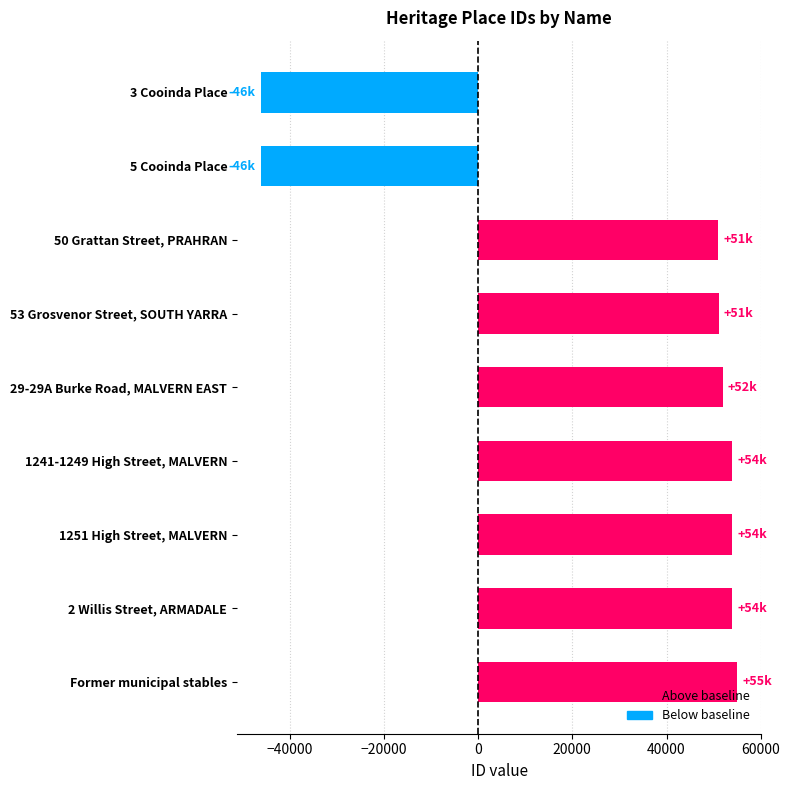

List the labels in order of value, smallest first.

3 Cooinda Place, 5 Cooinda Place, 50 Grattan Street, PRAHRAN, 53 Grosvenor Street, SOUTH YARRA, 29-29A Burke Road, MALVERN EAST, 1241-1249 High Street, MALVERN, 1251 High Street, MALVERN, 2 Willis Street, ARMADALE, Former municipal stables